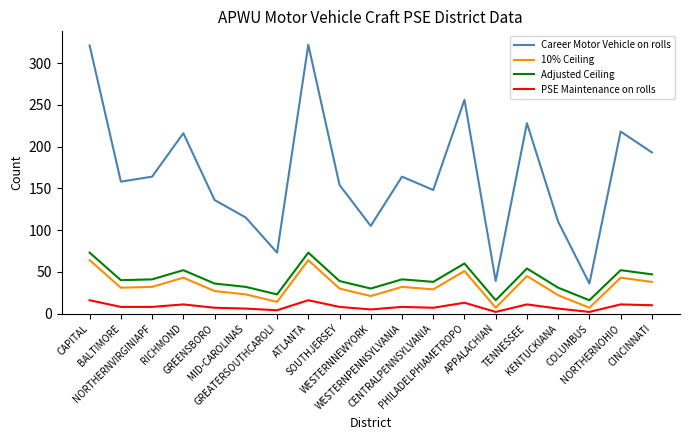

What are all the series names shown in the legend?

Career Motor Vehicle on rolls, 10% Ceiling, Adjusted Ceiling, PSE Maintenance on rolls